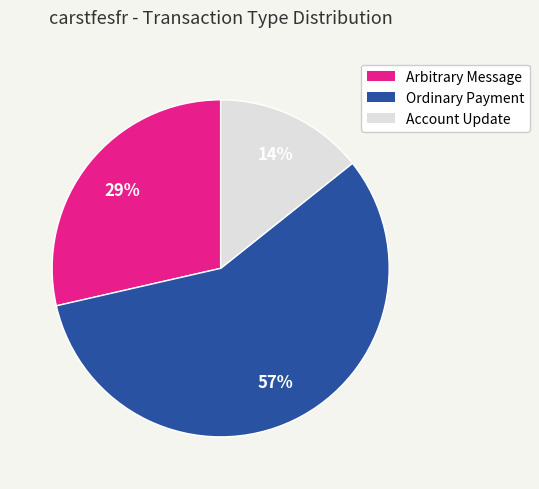

Between Account Update and Arbitrary Message, which is larger?

Arbitrary Message